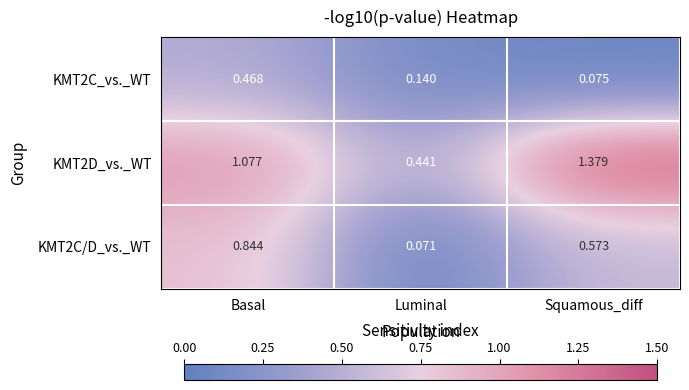

Which label corresponds to the largest value in the chart?

Squamous_diff